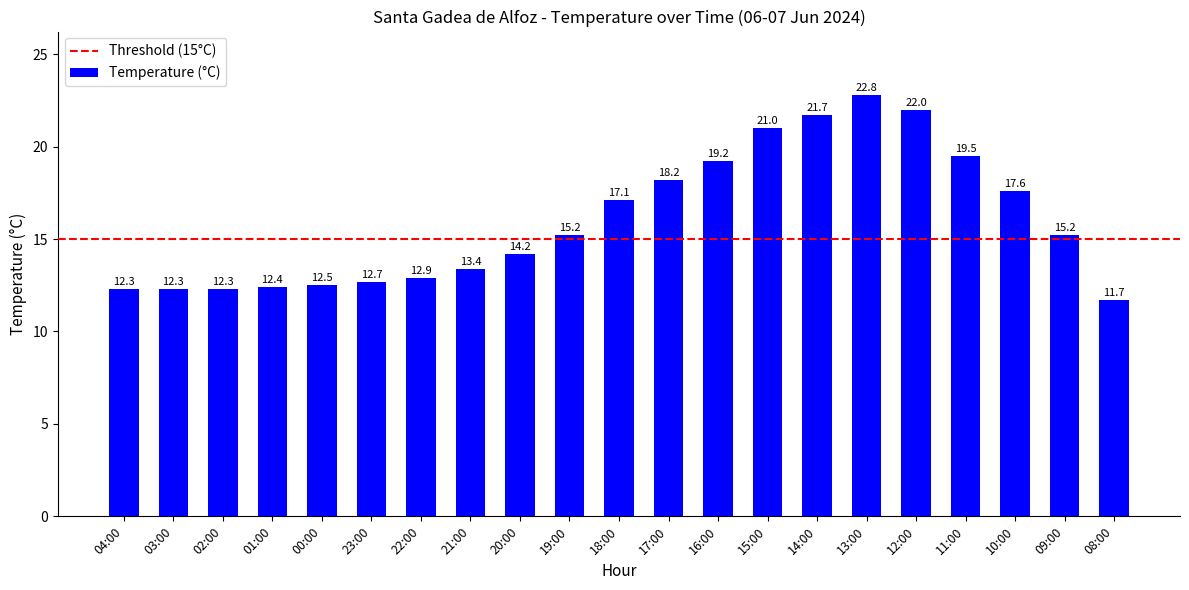

The value at 03:00 is 21.0. True or false?

False